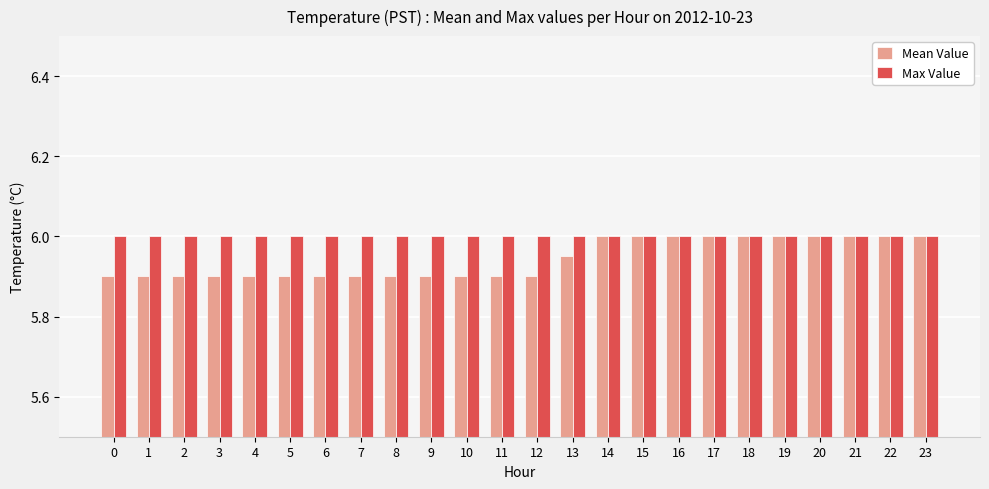

True or false: Mean Value has a value of 3.2 at 5.

False